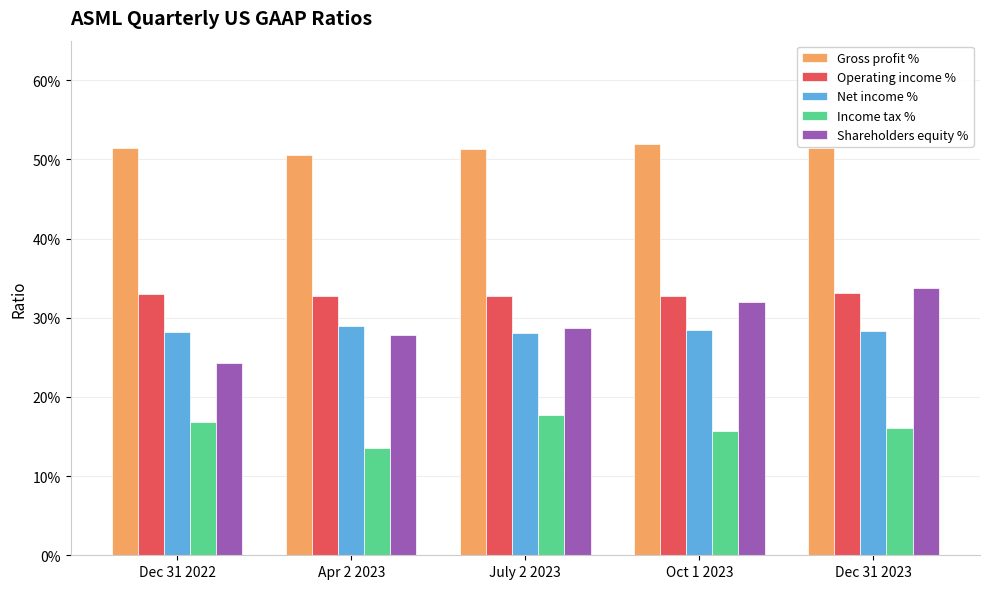

What are all the series names shown in the legend?

Gross profit %, Operating income %, Net income %, Income tax %, Shareholders equity %